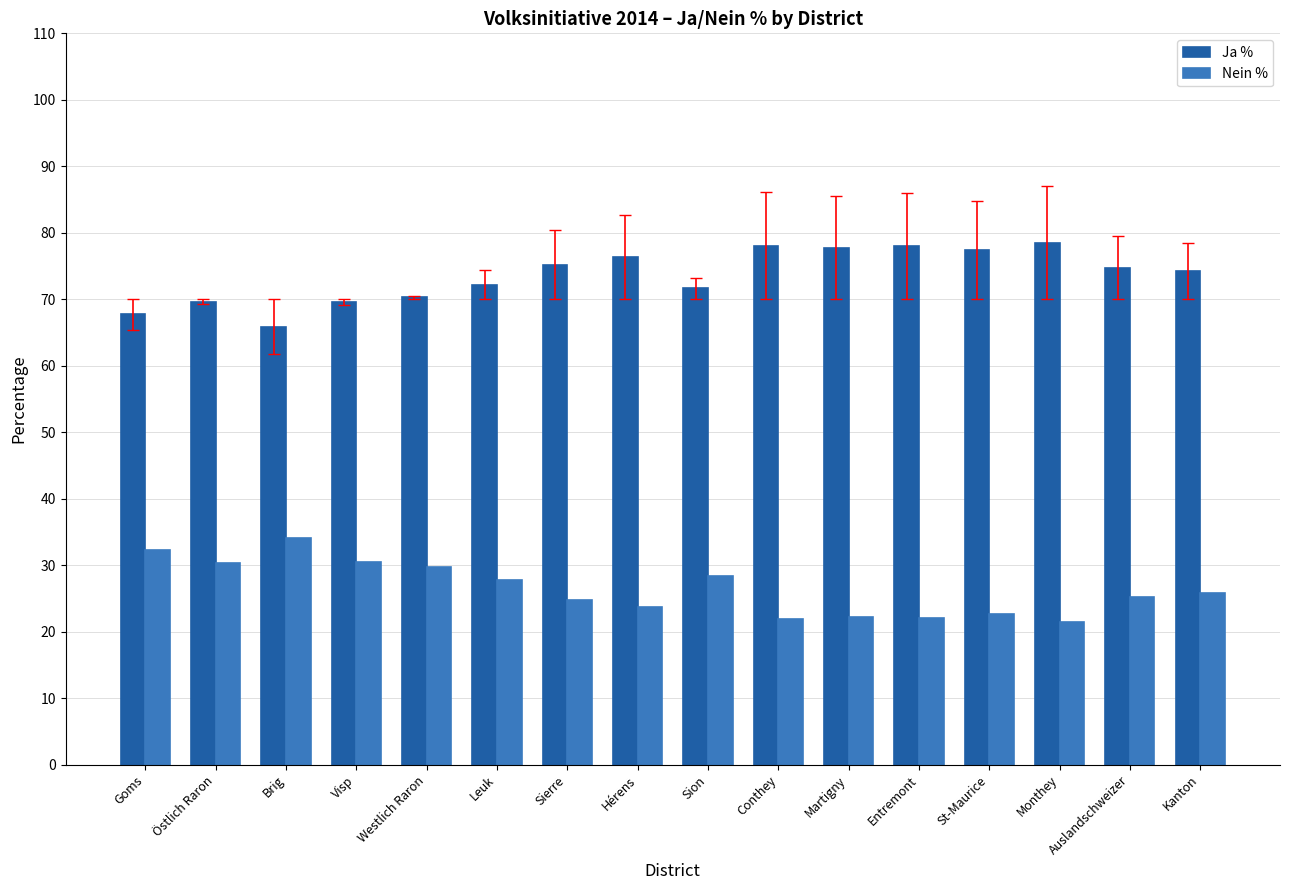

What is the label of the 8th bar from the left?

Hérens